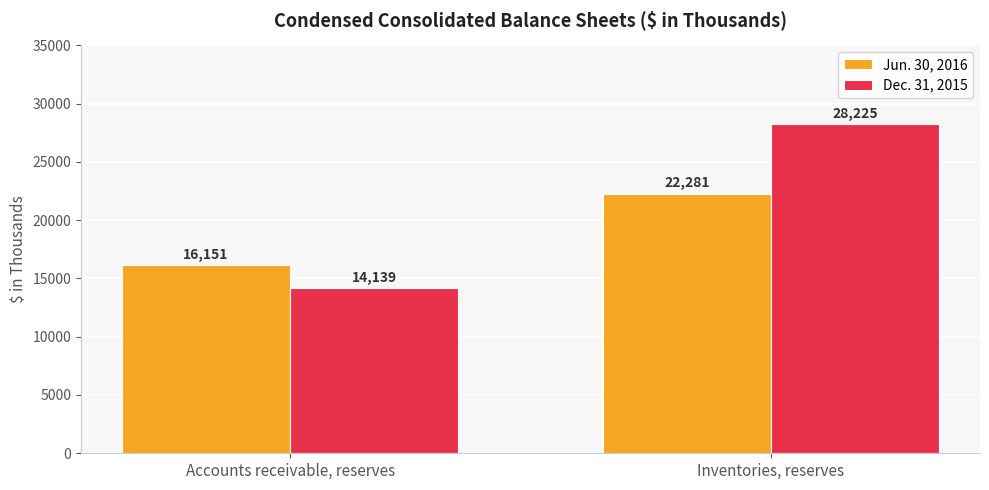

Reading left to right, transcribe all the data shown in this chart.

Jun. 30, 2016: 16151	22281
Dec. 31, 2015: 14139	28225